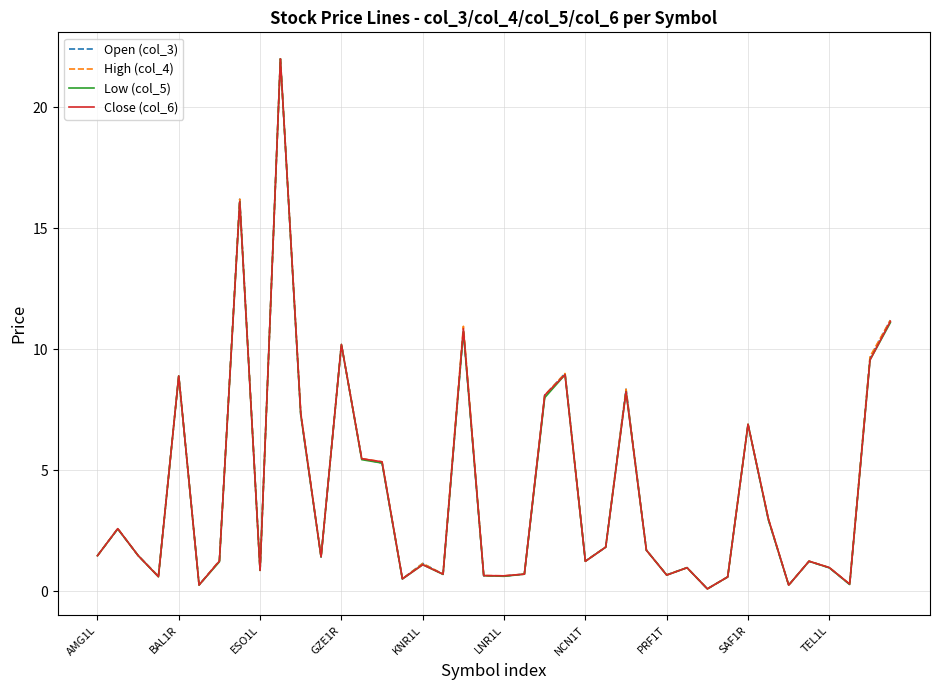

What is the maximum value for High (col_4)?

22.0